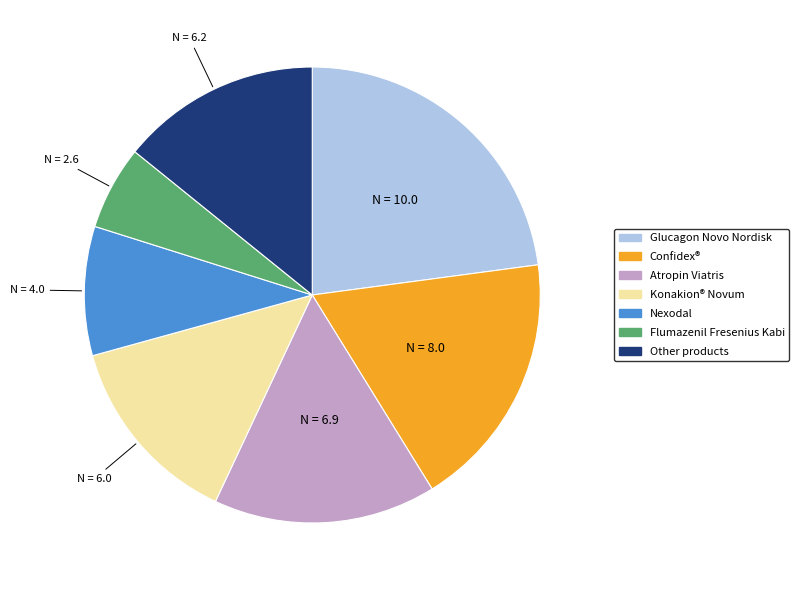

Is there a majority slice in this chart?

No